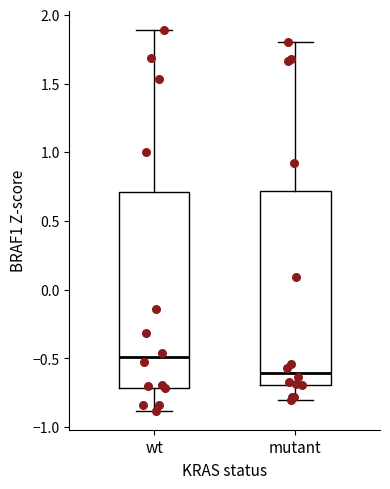

Reading left to right, transcribe this box plot: for each box, give where its median line is, the range the box spans, and where its two whiskers end, as read against the y-axis. The values are not printed on the chart, so give them approximately, as read against the axis.

wt: median -0.5, box -0.7 to 0.7, whiskers -0.9 to 1.9
mutant: median -0.6, box -0.7 to 0.7, whiskers -0.8 to 1.8